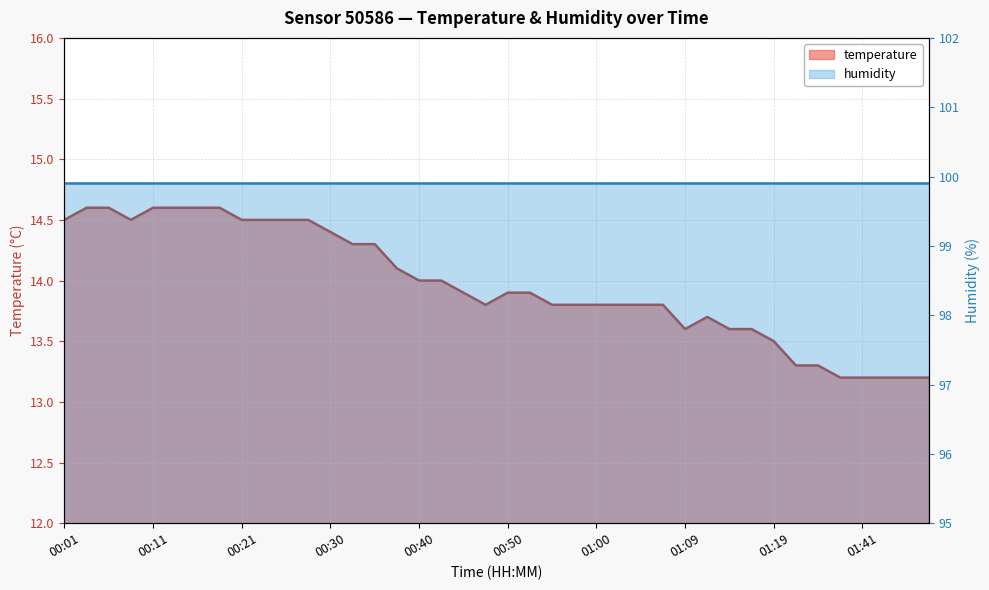

What is the label of the 23rd point from the right?

00:42